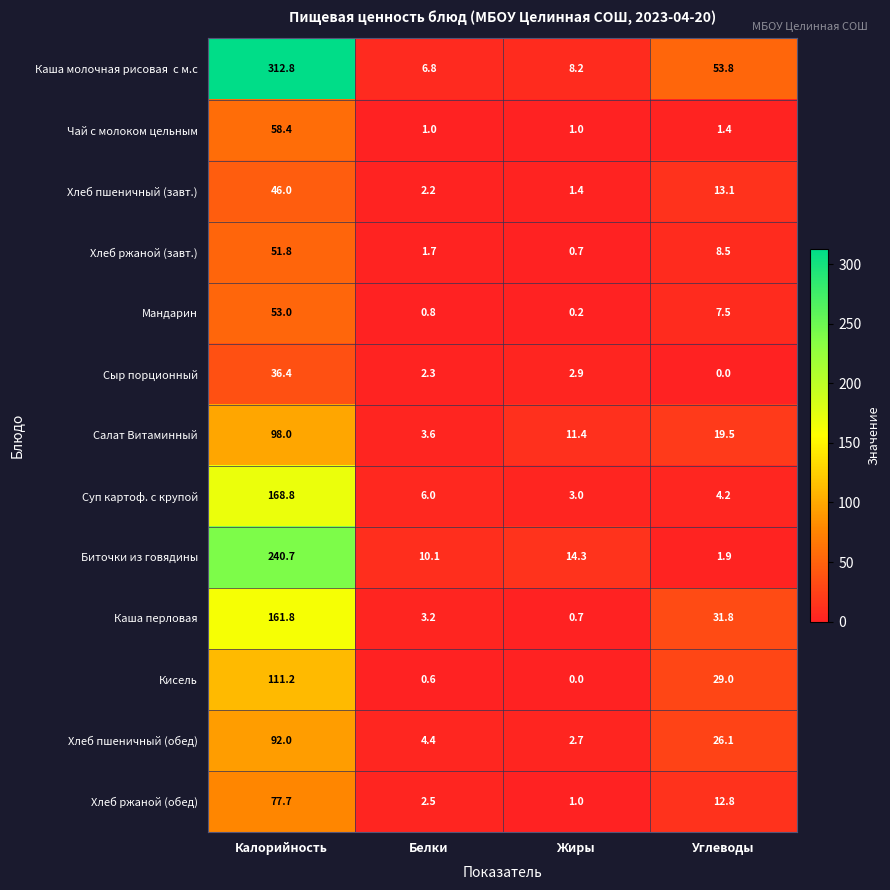

What is the maximum value shown in the chart?

312.8